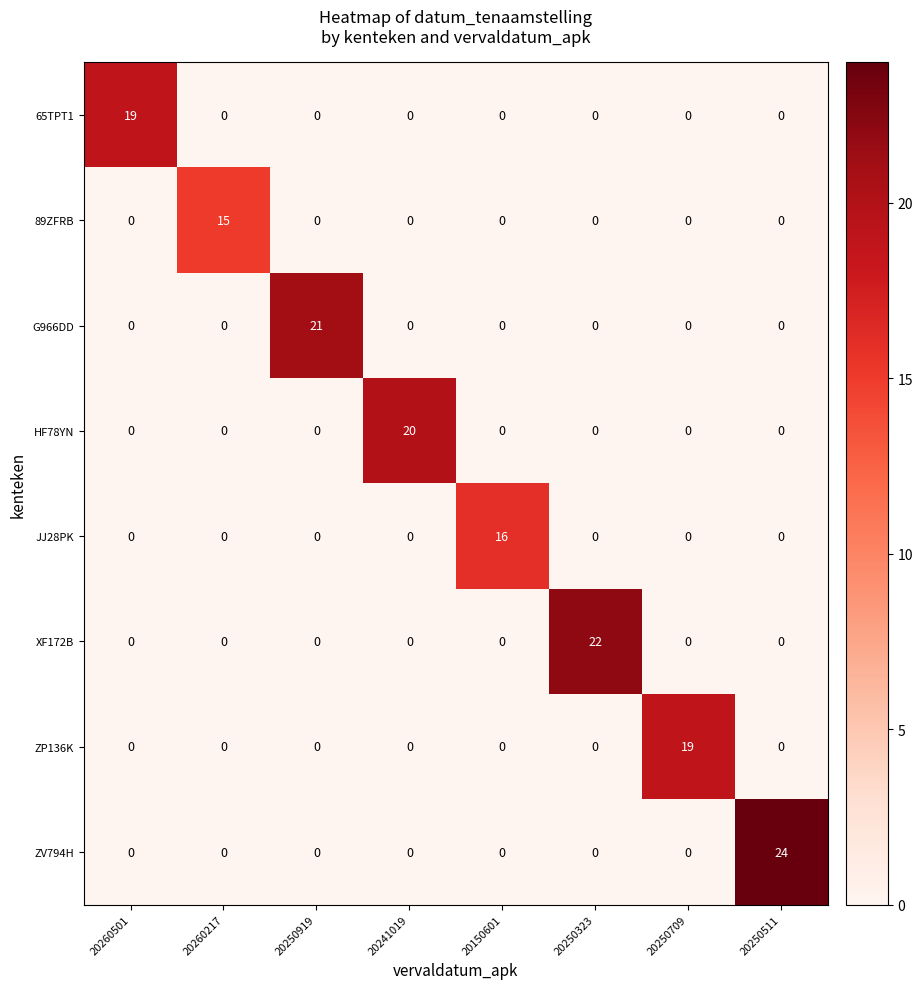

True or false: G966DD has a value of 11 at 20241019.

False